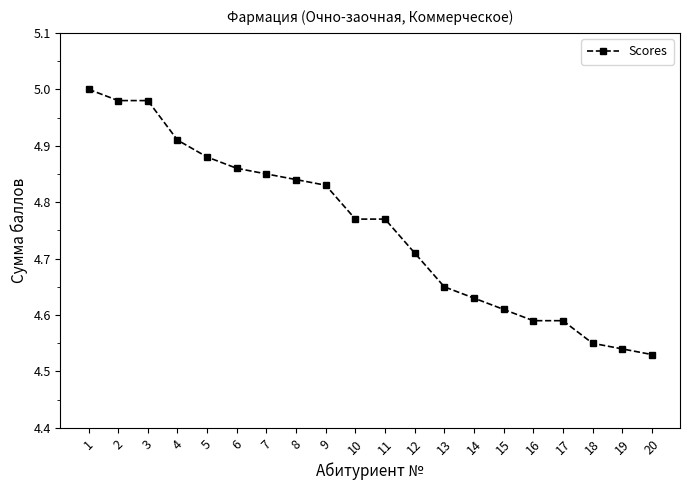

Which category has the highest value across all series?

1